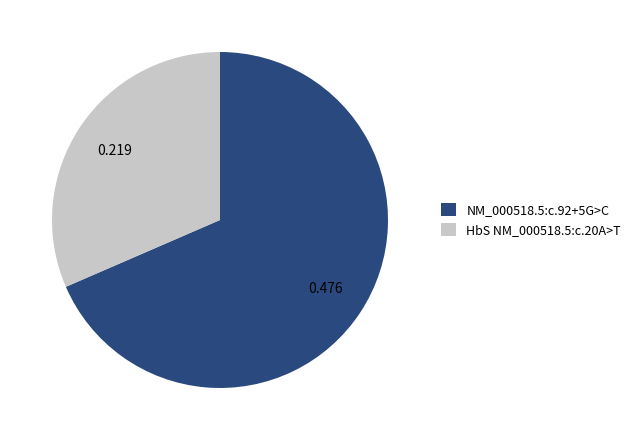

Do HbS NM_000518.5:c.20A>T and NM_000518.5:c.92+5G>C together represent more than half of the pie?

Yes